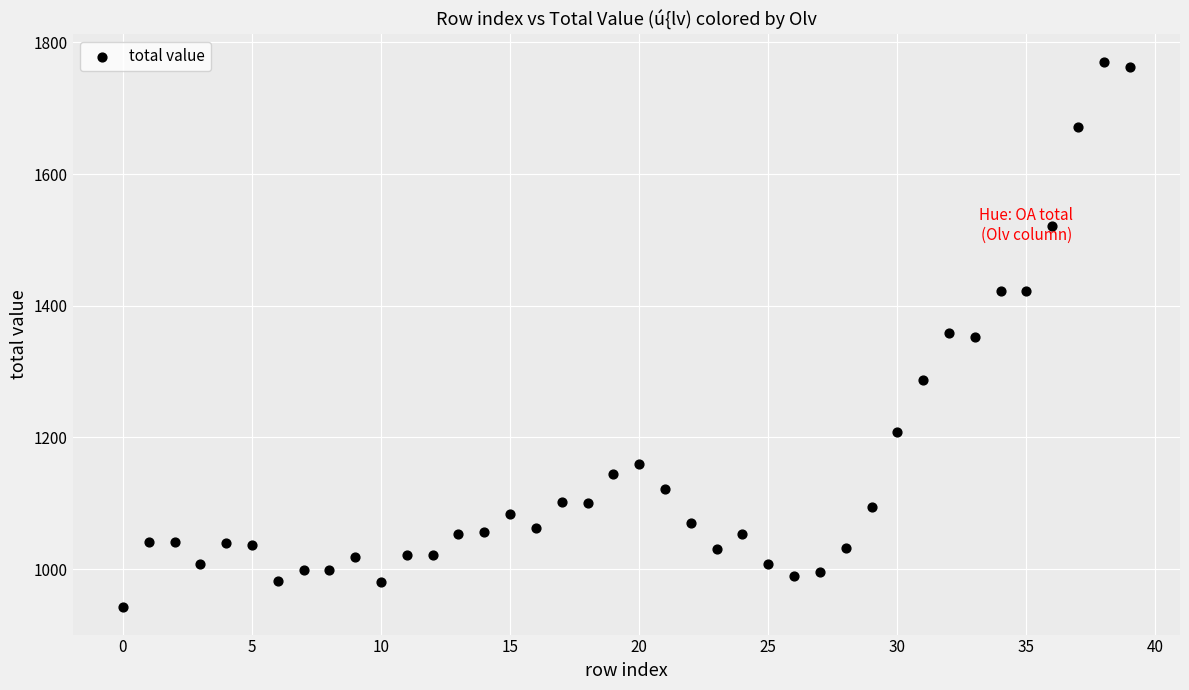

What is the range of Y values (max minus min)?

829